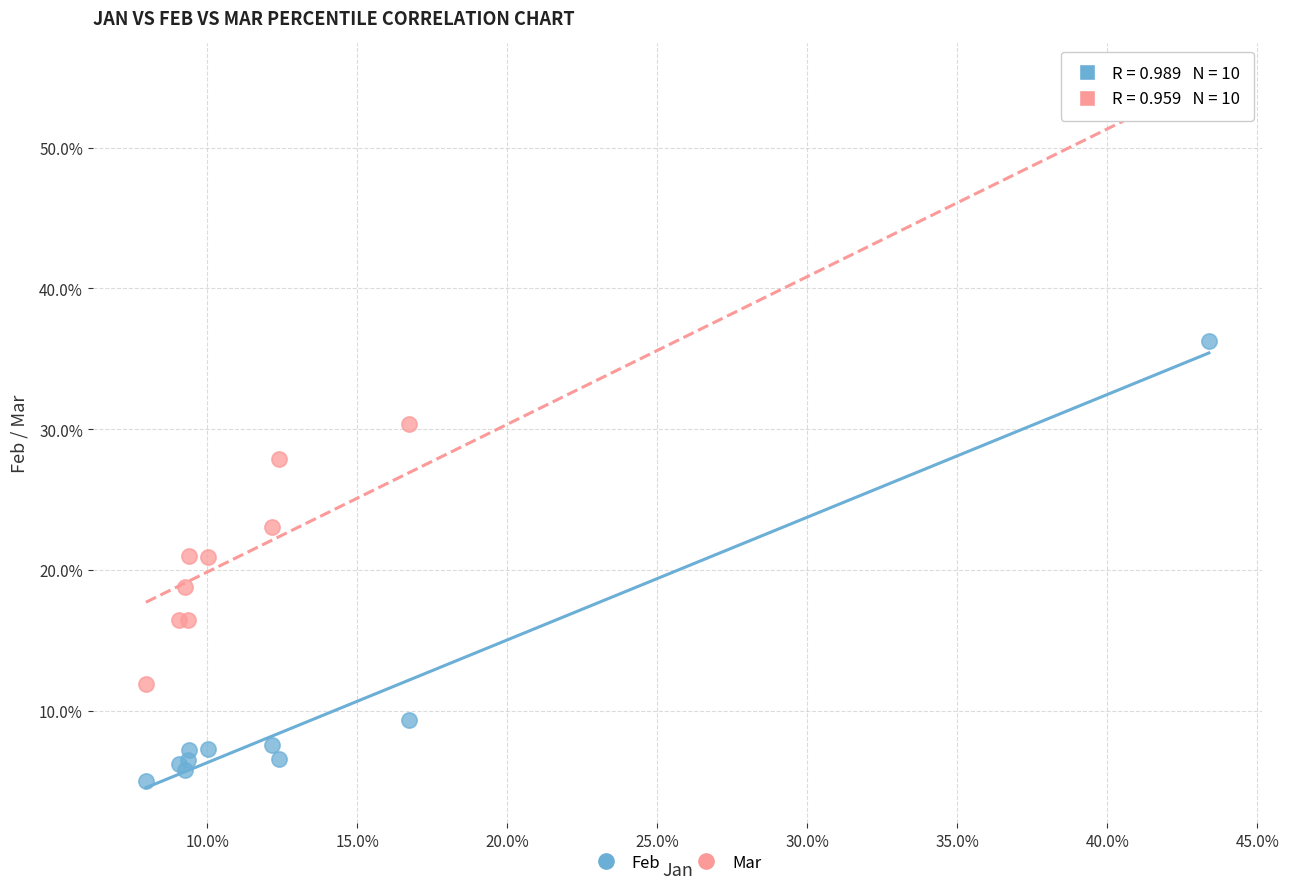

Which series contains the lowest Y value?

Feb